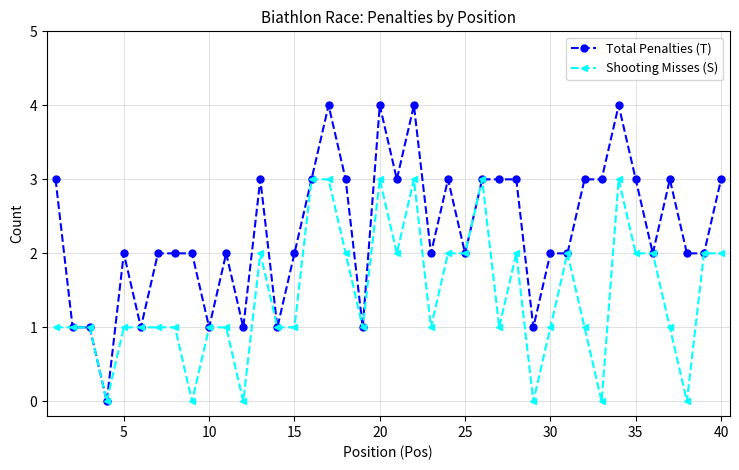

Which series has the widest spread of values?

Total Penalties (T)